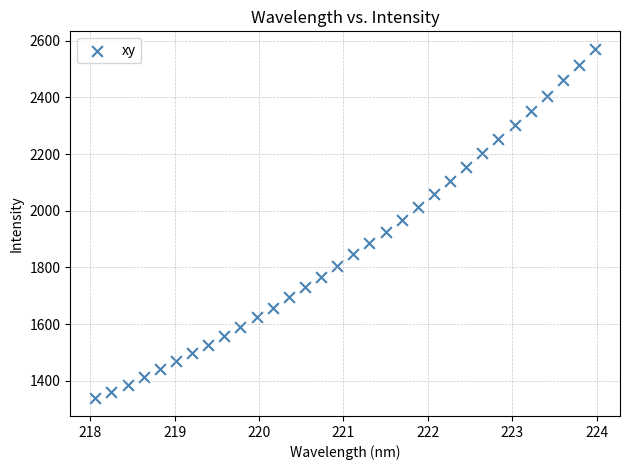

What is the range of Y values (max minus min)?

1233.7